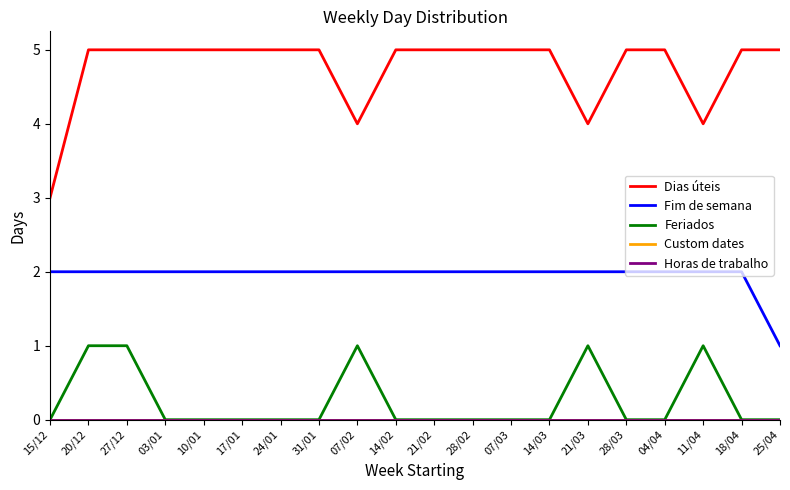

What is the total value across all series at 03/01?

7